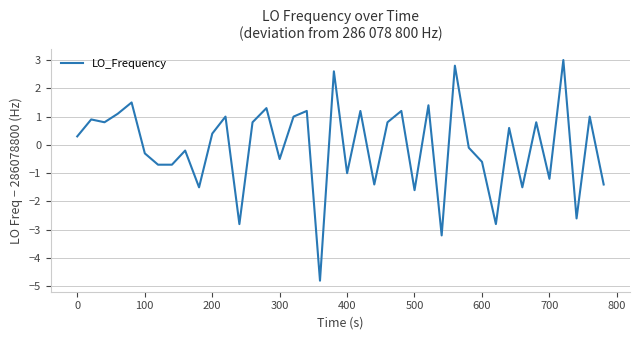

What is the maximum value shown in the chart?

3.0